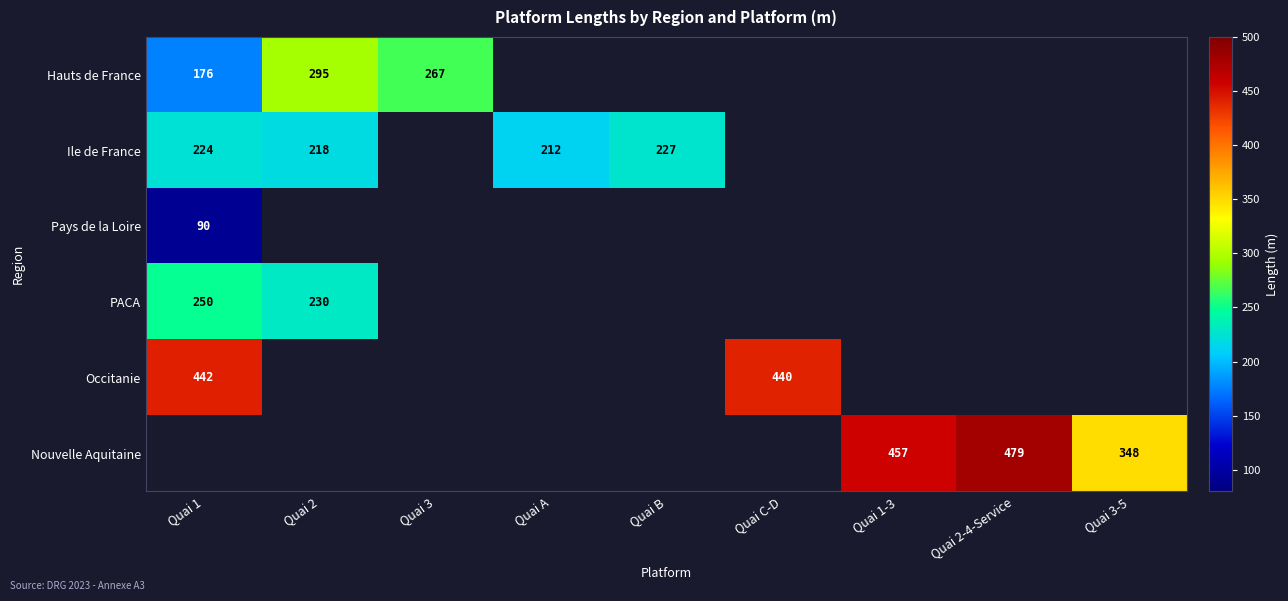

What is the difference between the Hauts de France values at Quai 2 and Quai 3?

28